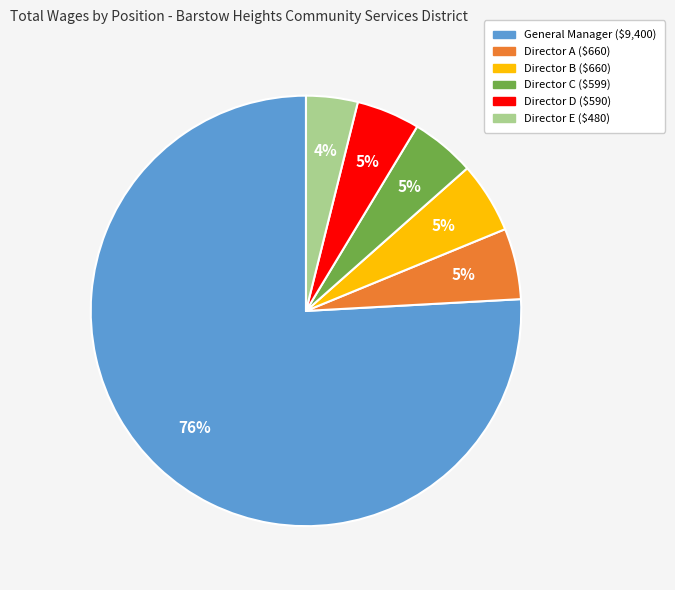

To the nearest percent, what is the difference between the largest and smallest slice percentages?

72%